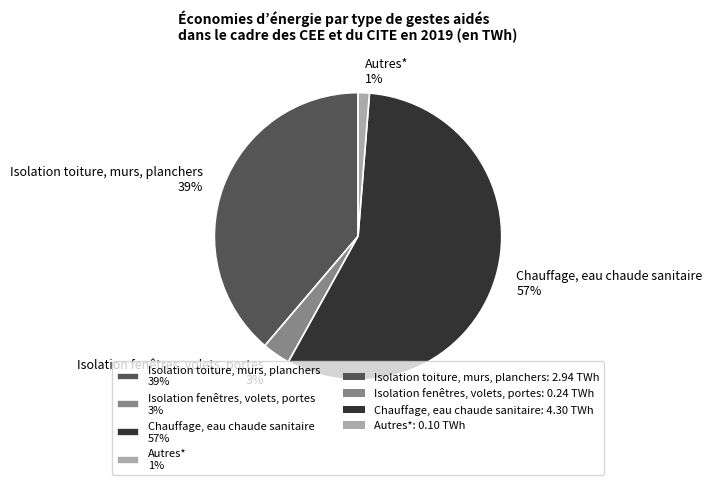

Which category has the smallest portion of the pie?

Autres*